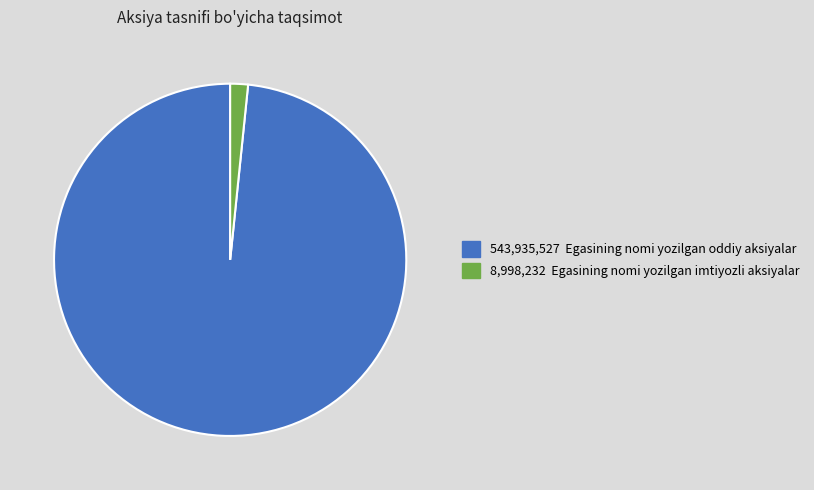

Is there a majority slice in this chart?

Yes